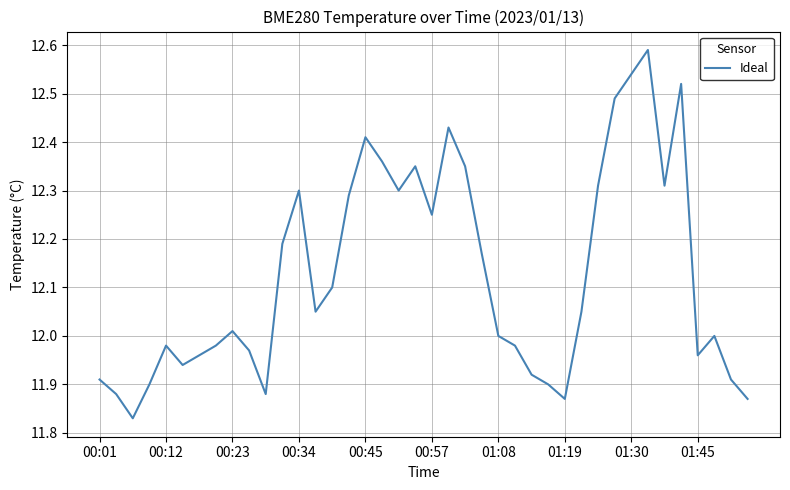

How many interior local peaks (higher than both neighbors) does the data have?

9